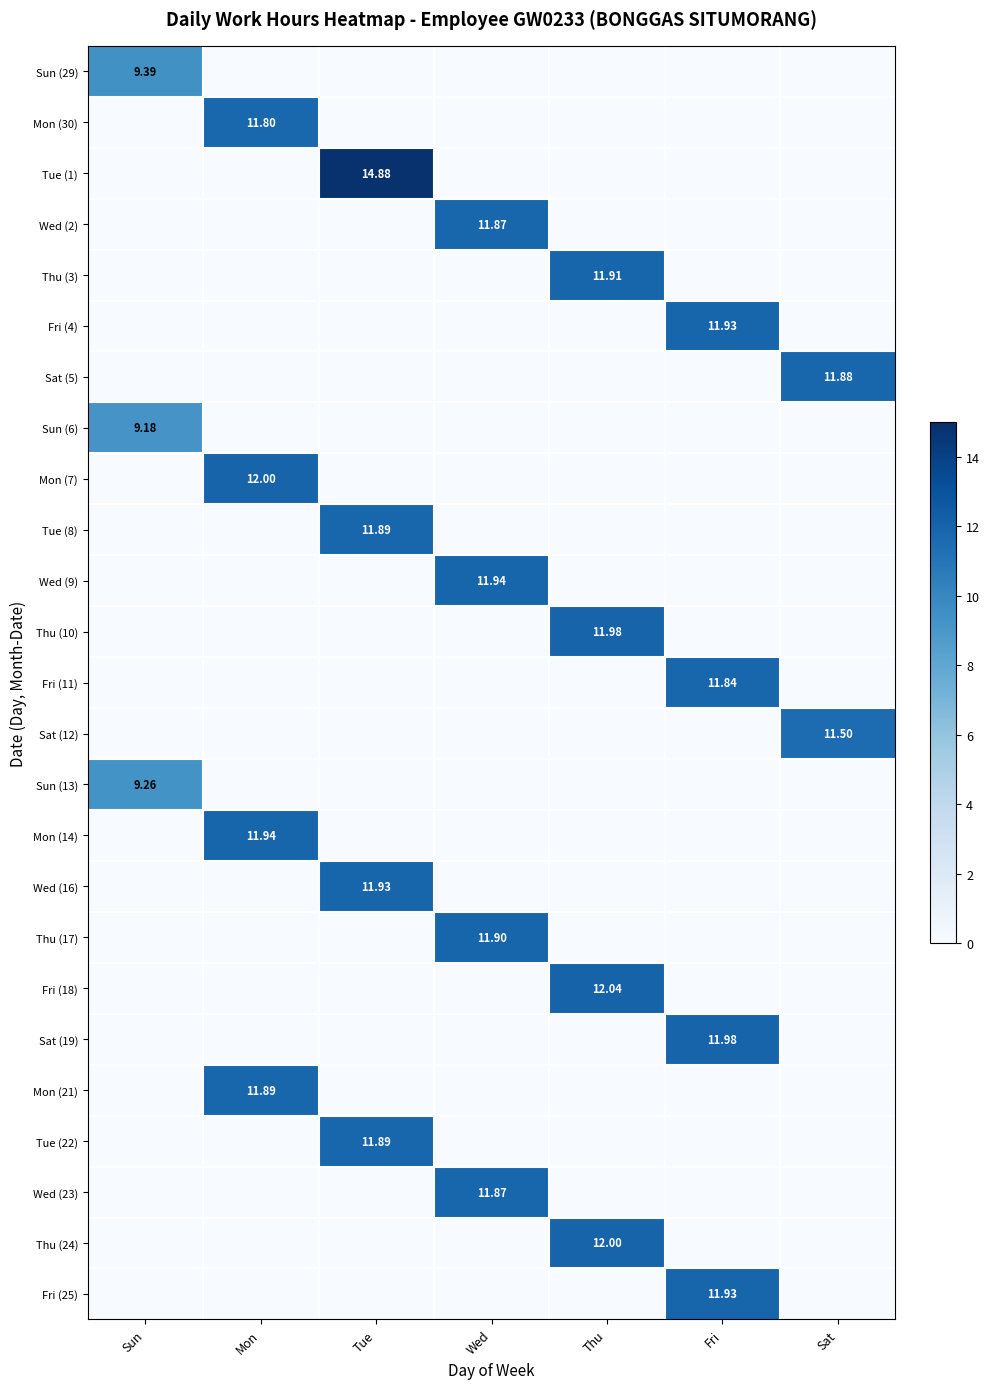

The value of Wed (23) at Sun is 0.0. True or false?

True